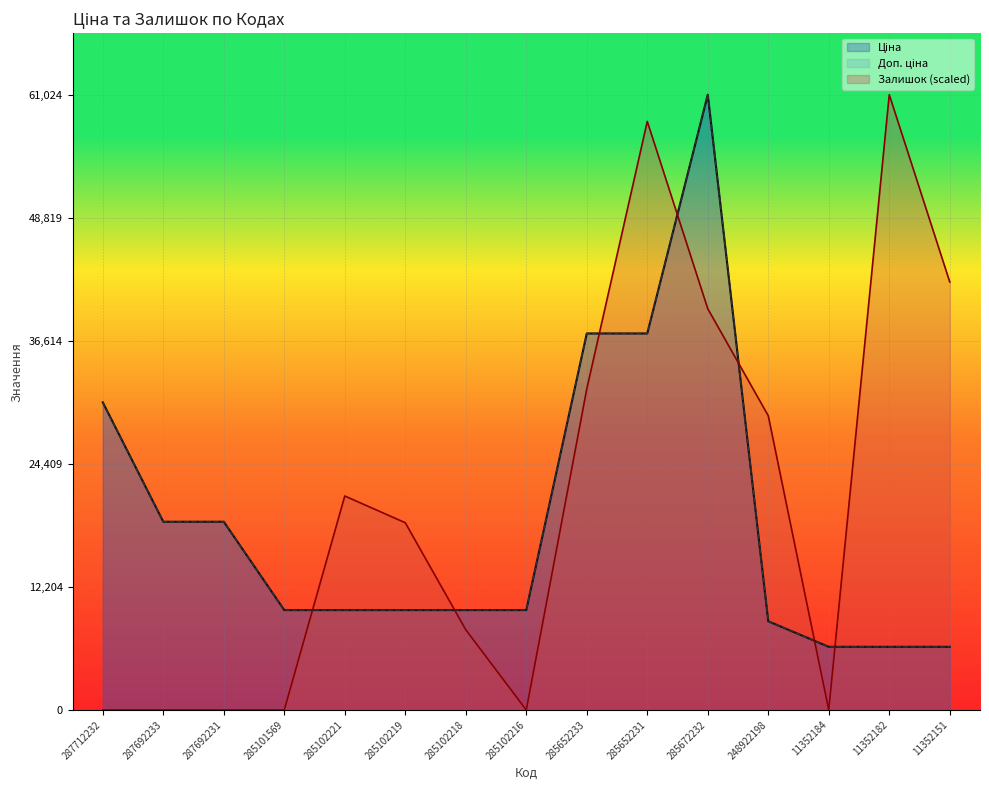

Read the Ціна value at 287692233.

18671.5